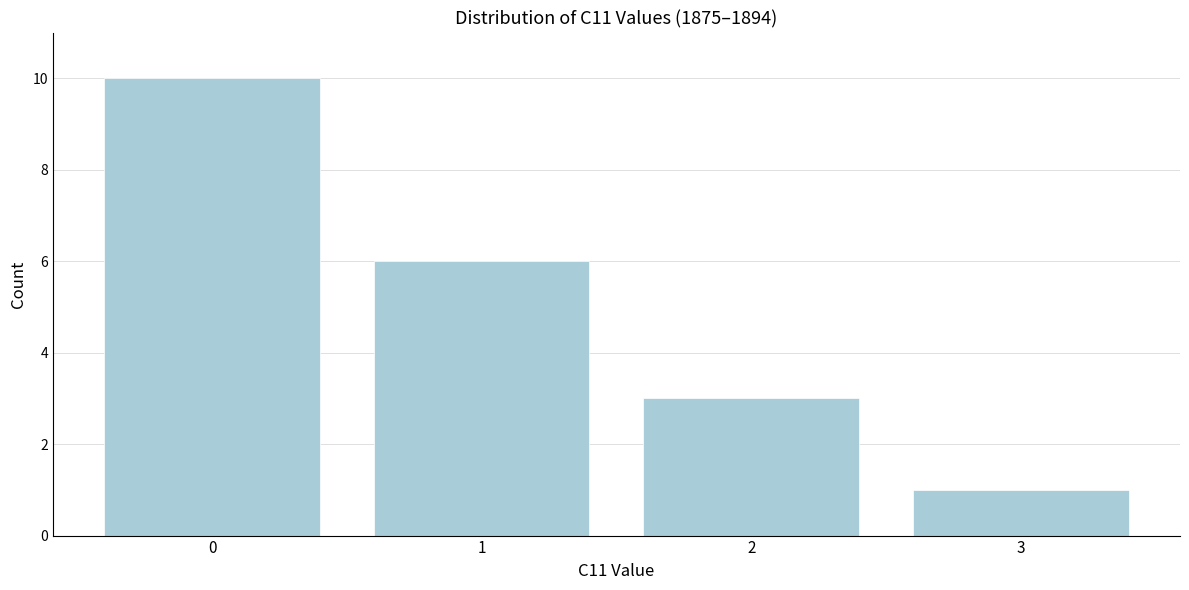

Which range on the x-axis has the tallest bar?

-0.5 to 0.5